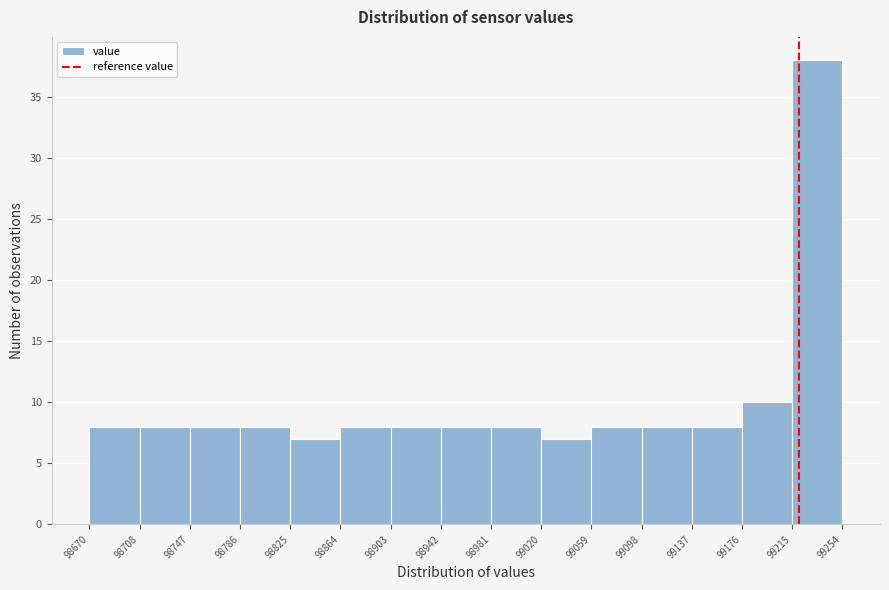

What is the height of the bar covering 99059 to 99098 on the x-axis? The values are not printed on the chart, so give them approximately, as read against the axis.

8